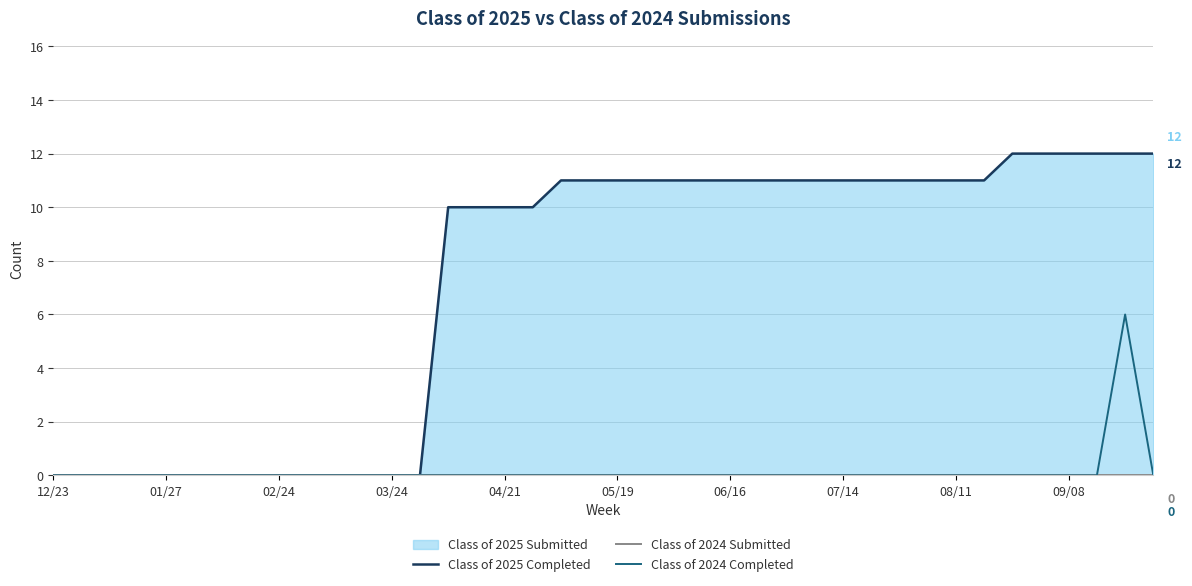

What is the sum of all Class of 2025 Completed values?

288